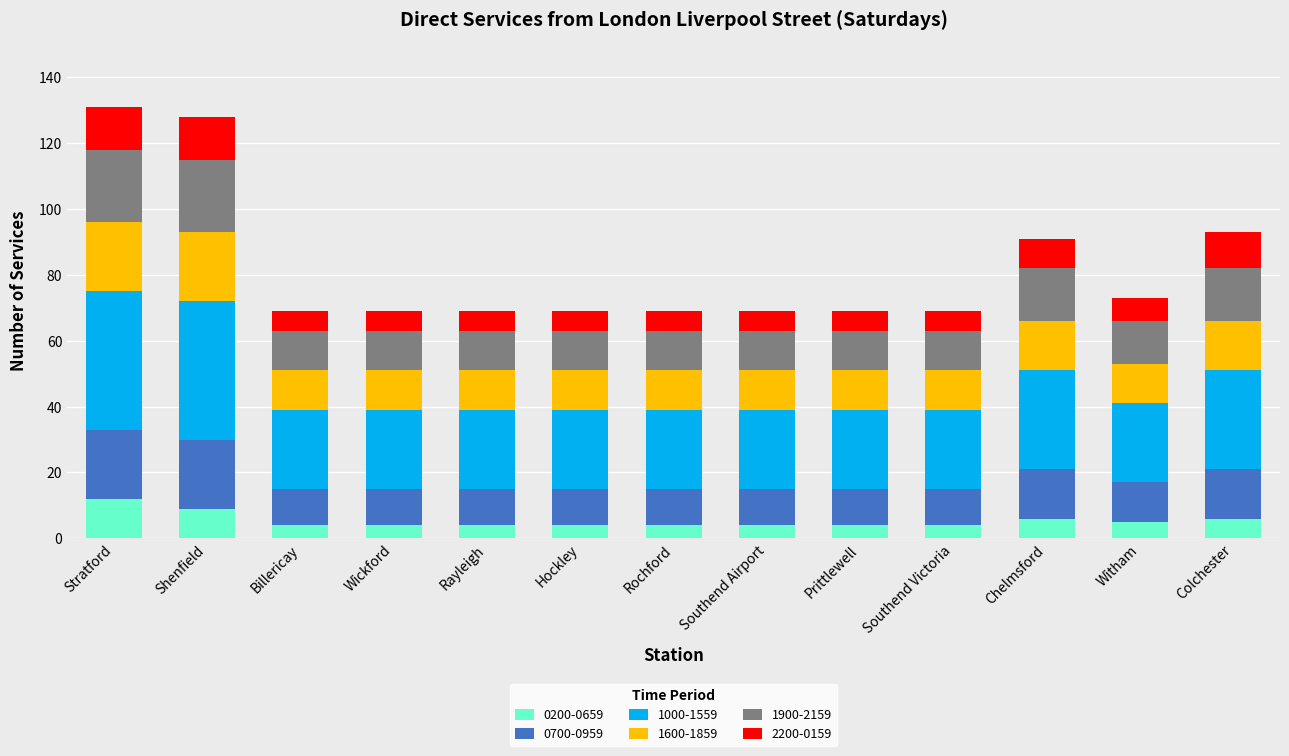

What is the total value across all series at Hockley?

69